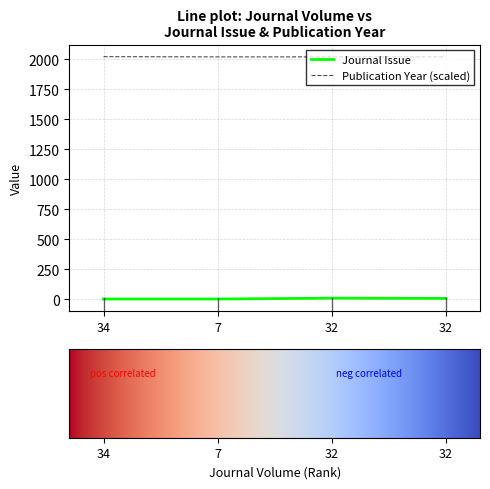

Is this an area chart (filled region under the line)?

No